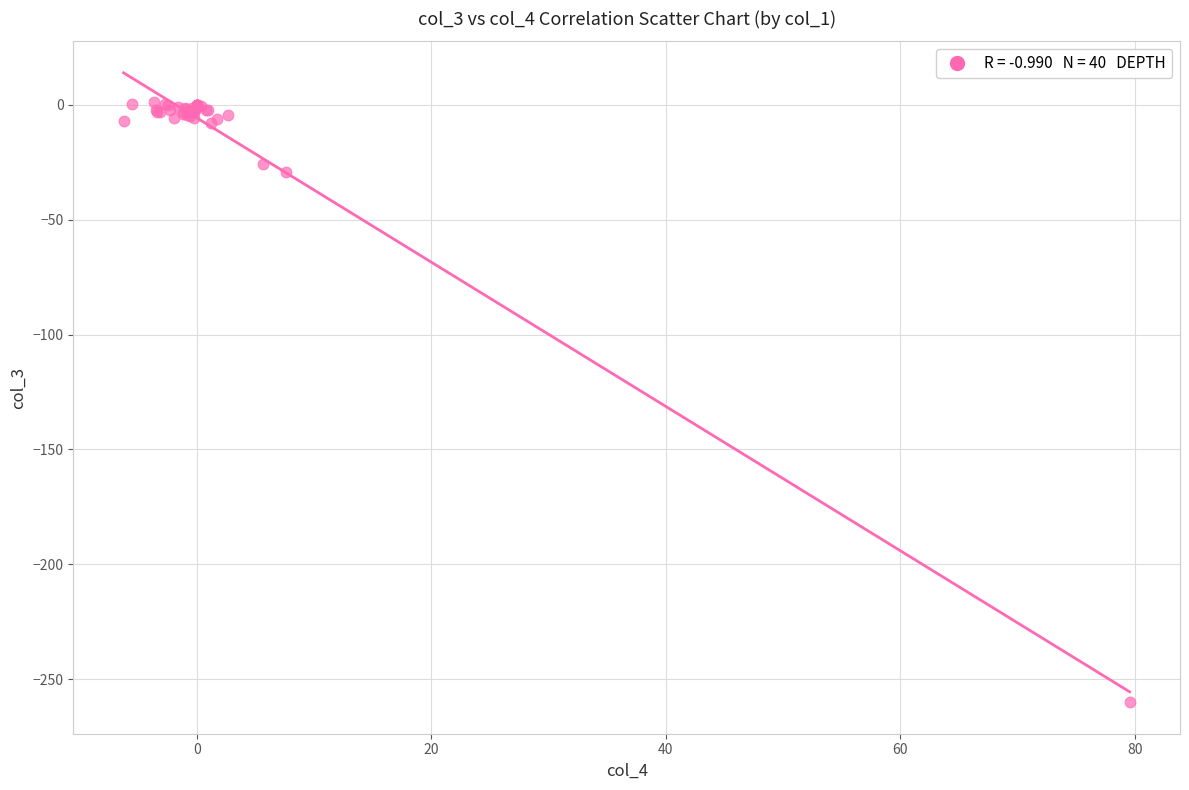

What Y value in the scatter plot is closest to -129?

-29.1